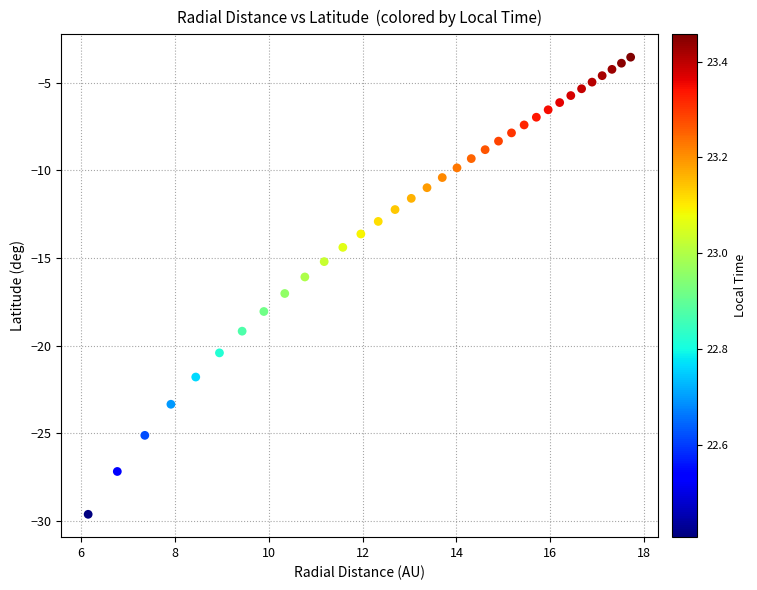

What is the range of Y values (max minus min)?

26.1